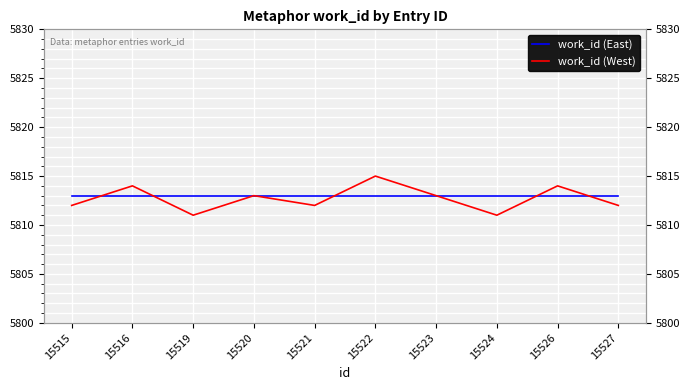

List the labels in order of work_id (East) value, smallest first.

15515, 15516, 15519, 15520, 15521, 15522, 15523, 15524, 15526, 15527